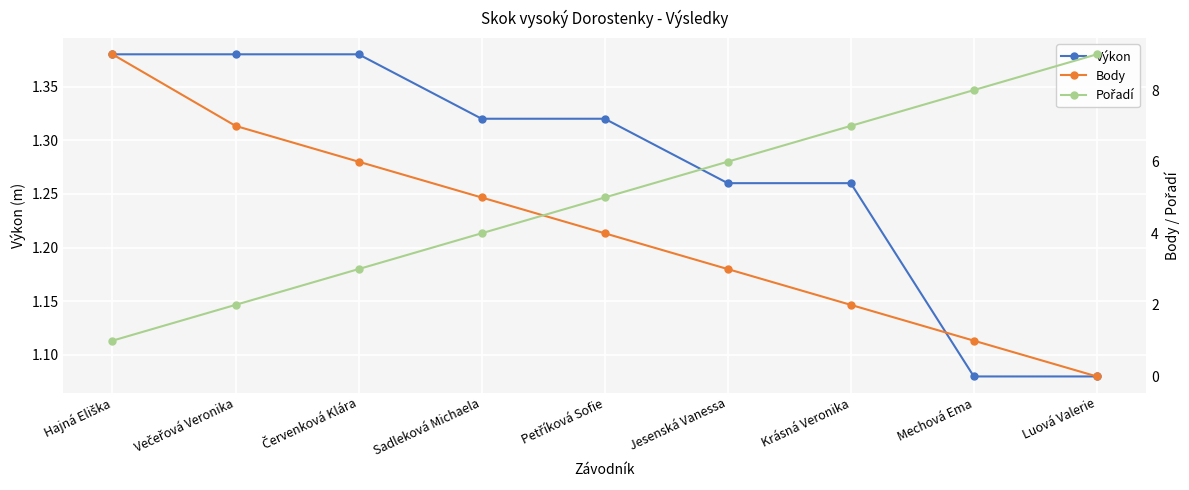

What is the spread (max minus min) of values at Petříková Sofie?

3.7